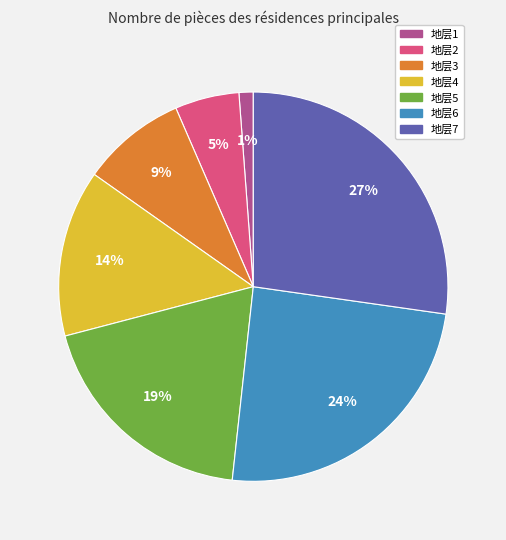

Combined, do 地层3 and 地层2 account for over 50%?

No